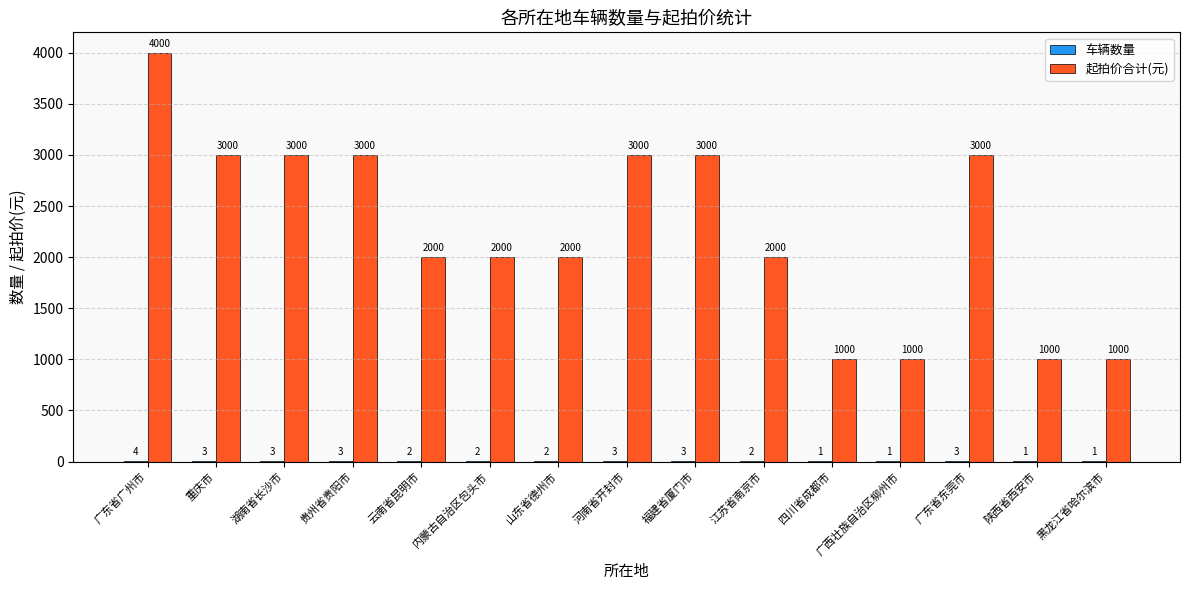

How many groups of bars are there?

15